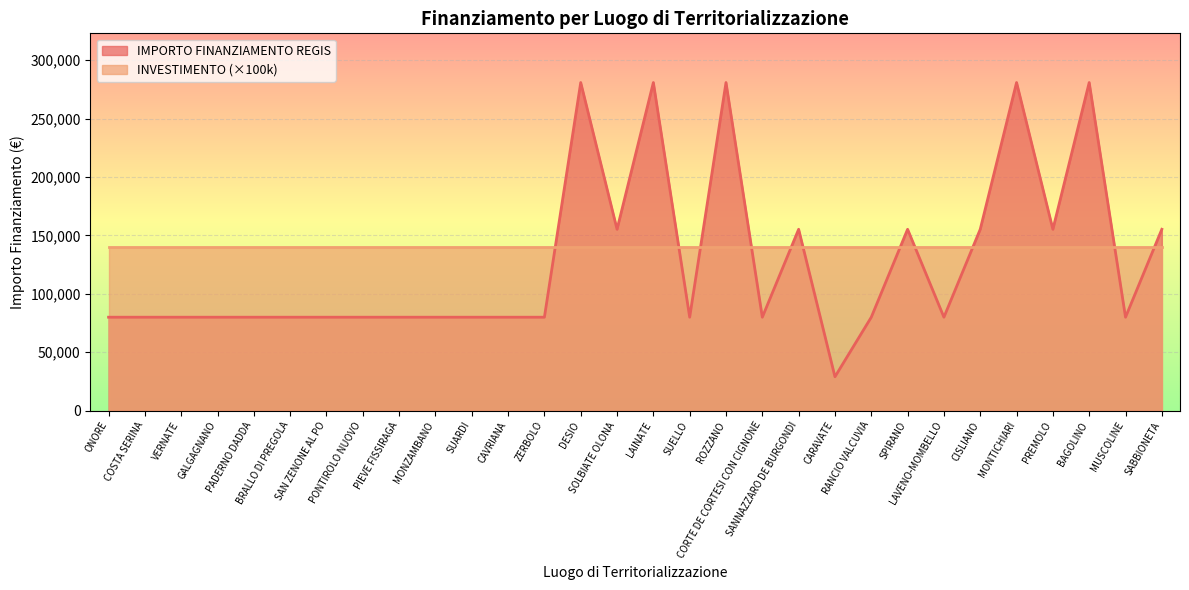

What is the difference between the maximum and minimum values?

252030